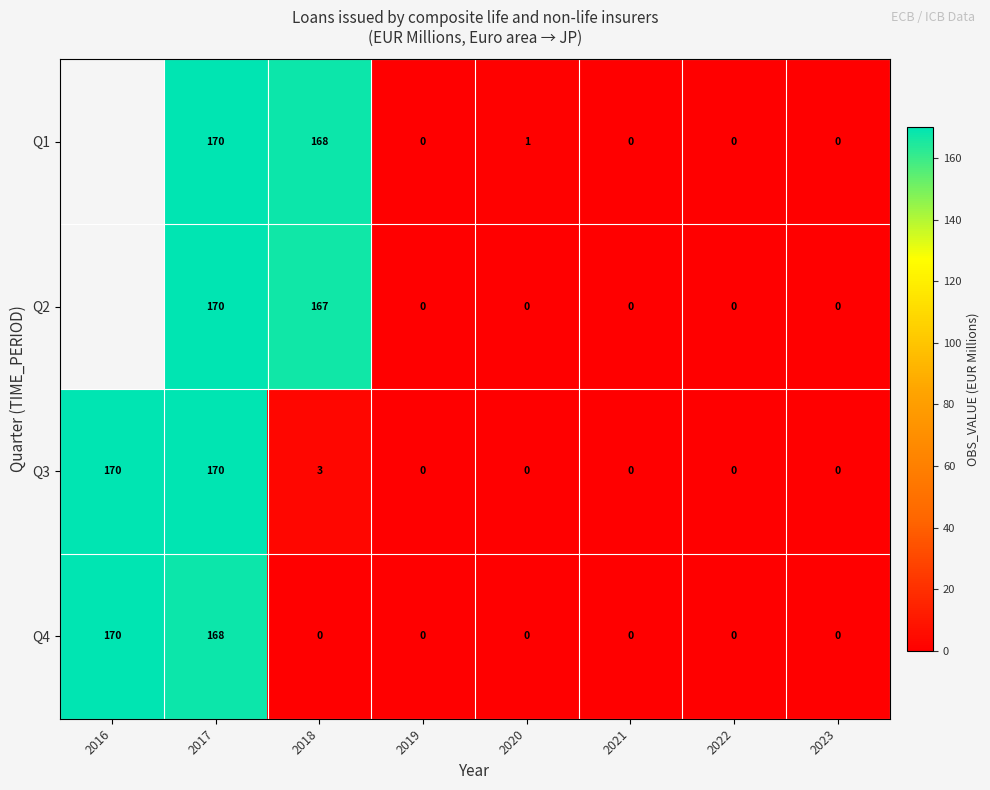

What is the total value across all series at 2018?

338